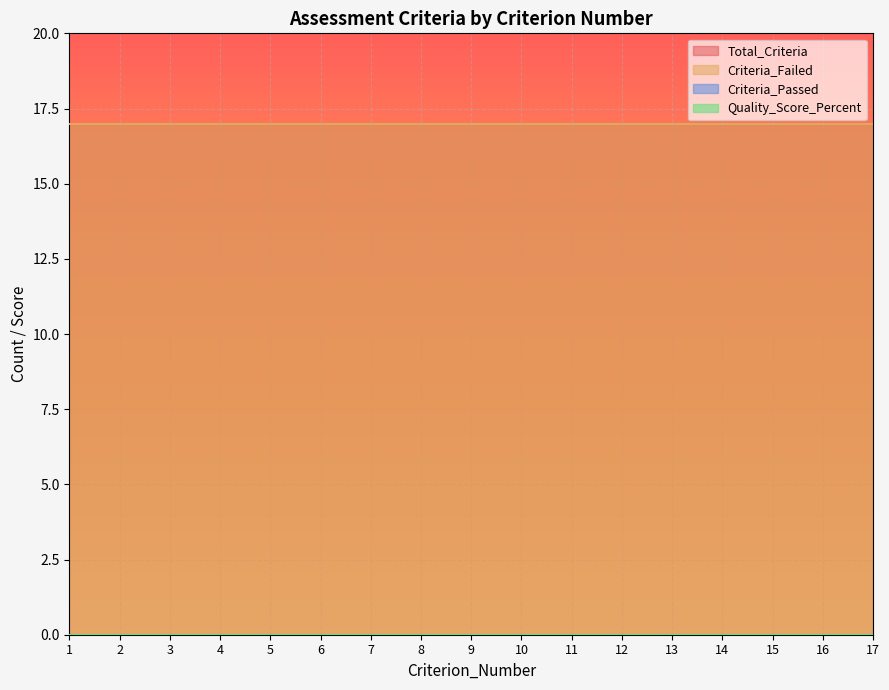

What is the total value across all series at 15?

34